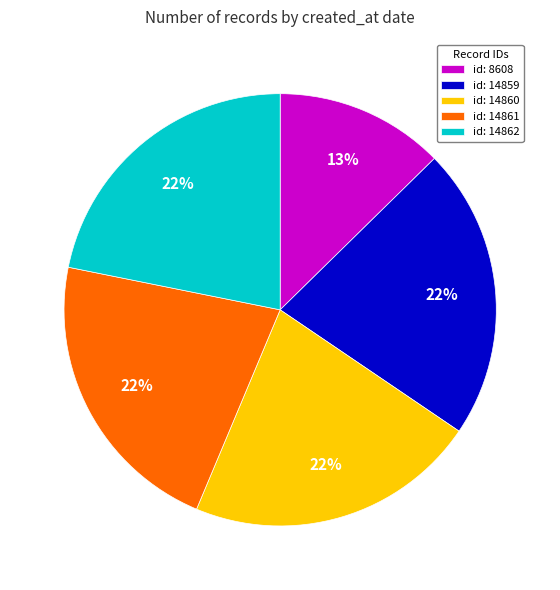

Do id: 14859 and id: 14860 together represent more than half of the pie?

No